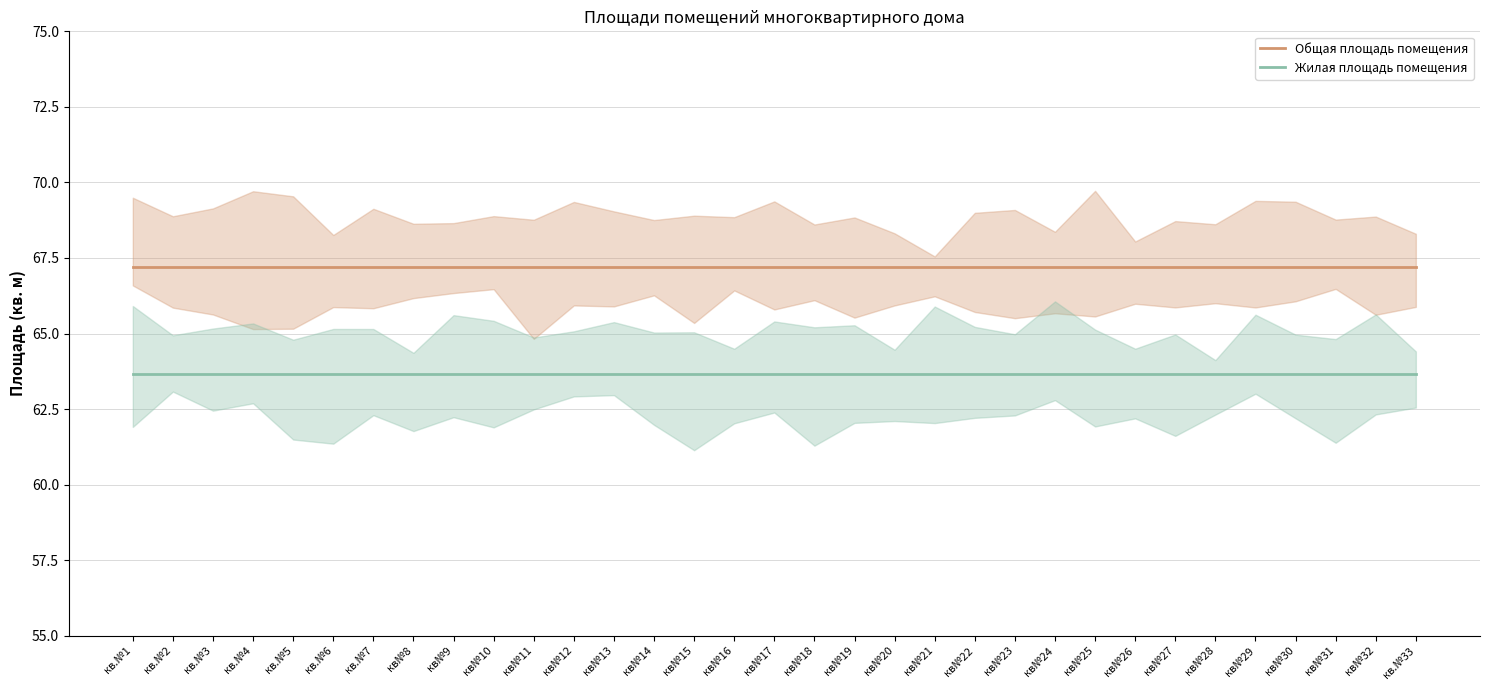

What is the label of the 27th point from the left?

кв№27